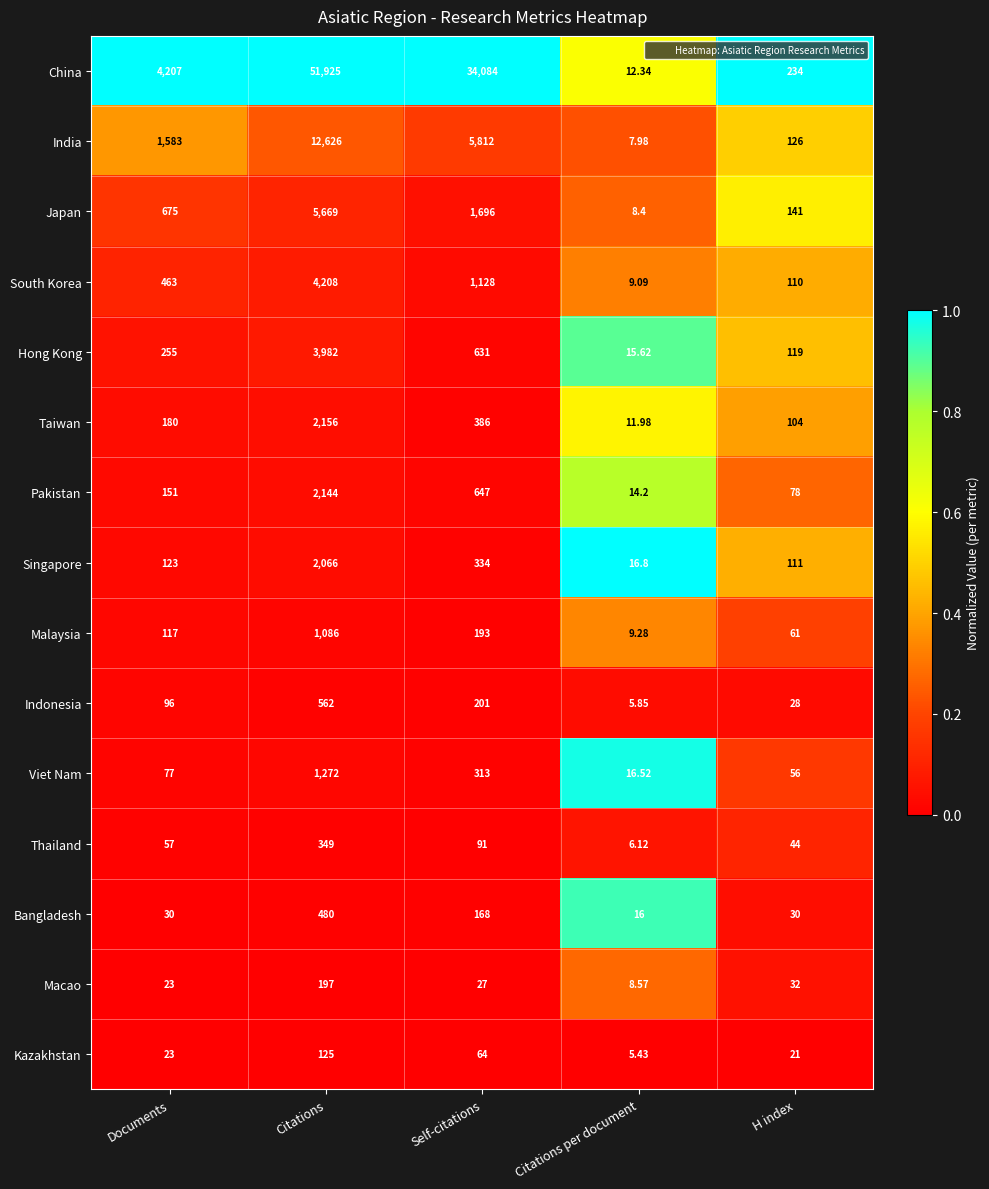

What is the greatest value displayed?

51925.0